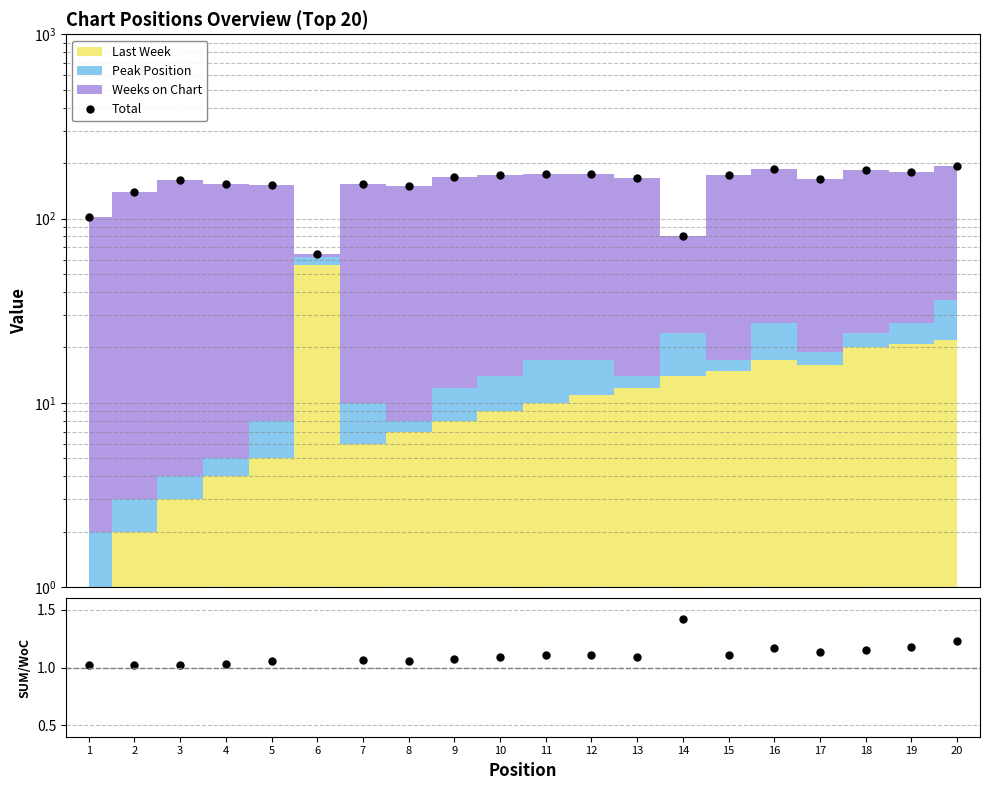

Reading left to right, extract all data points from this chart.

Total: 102.0	139.0	162.0	154.0	152.0	64.0	155.0	150.0	169.0	172.0	174.0	175.0	166.0	81.0	173.0	185.0	164.0	183.0	178.0	193.0
Ratio: 1.0	1.0	1.0	1.0	1.1	32.0	1.1	1.1	1.1	1.1	1.1	1.1	1.1	1.4	1.1	1.2	1.1	1.2	1.2	1.2